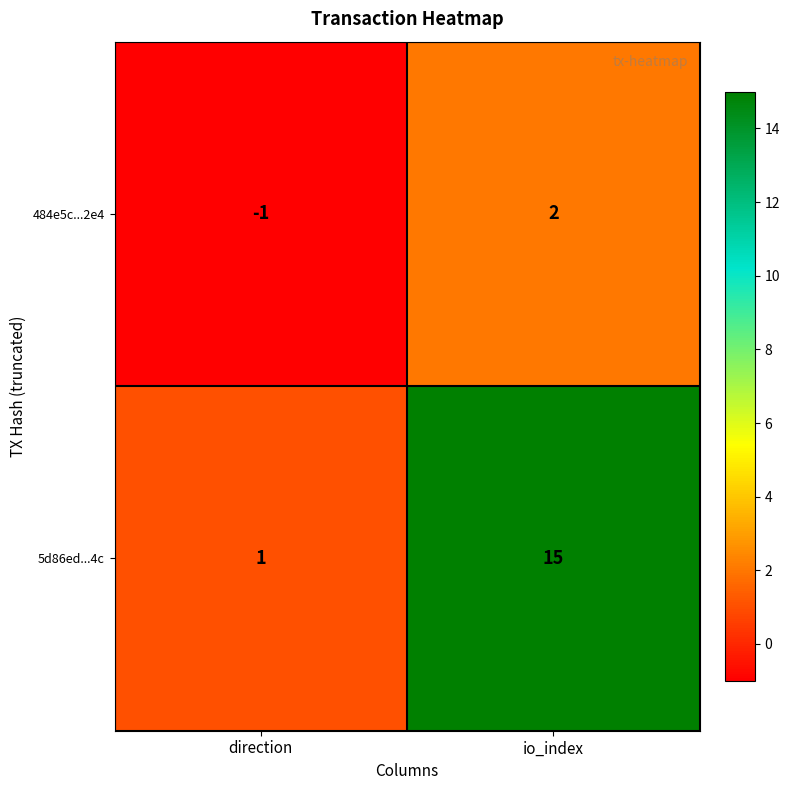

Reading left to right, transcribe all the data shown in this chart.

484e5c...2e4: -1	2
5d86ed...4c: 1	15